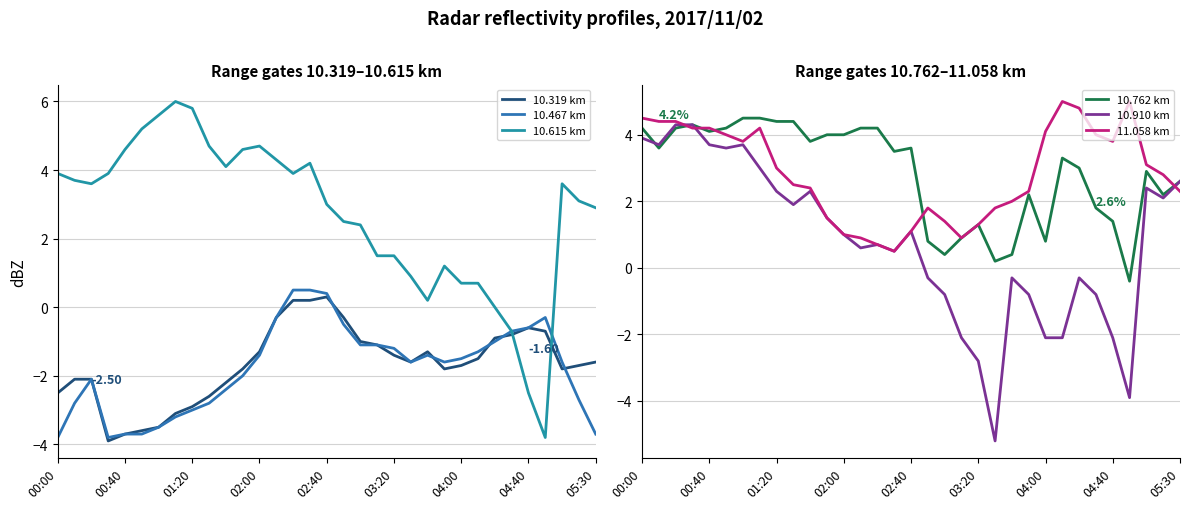

How many positive values does the 10.467 km series have?

3